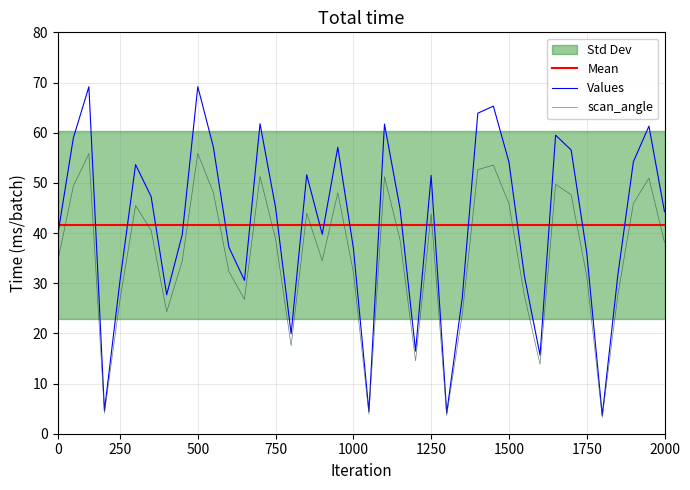

Which series has the widest spread of values?

Values